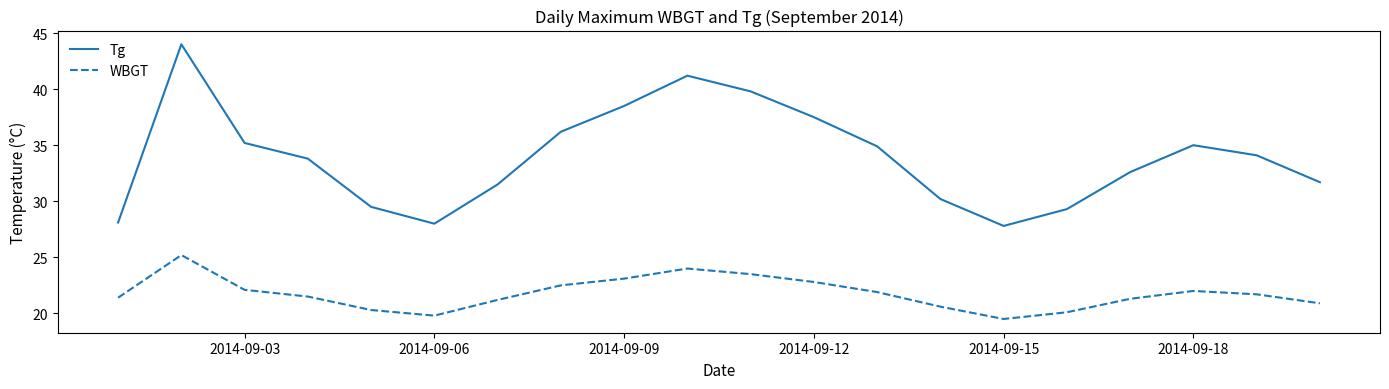

Which series has the largest total across all categories?

Tg